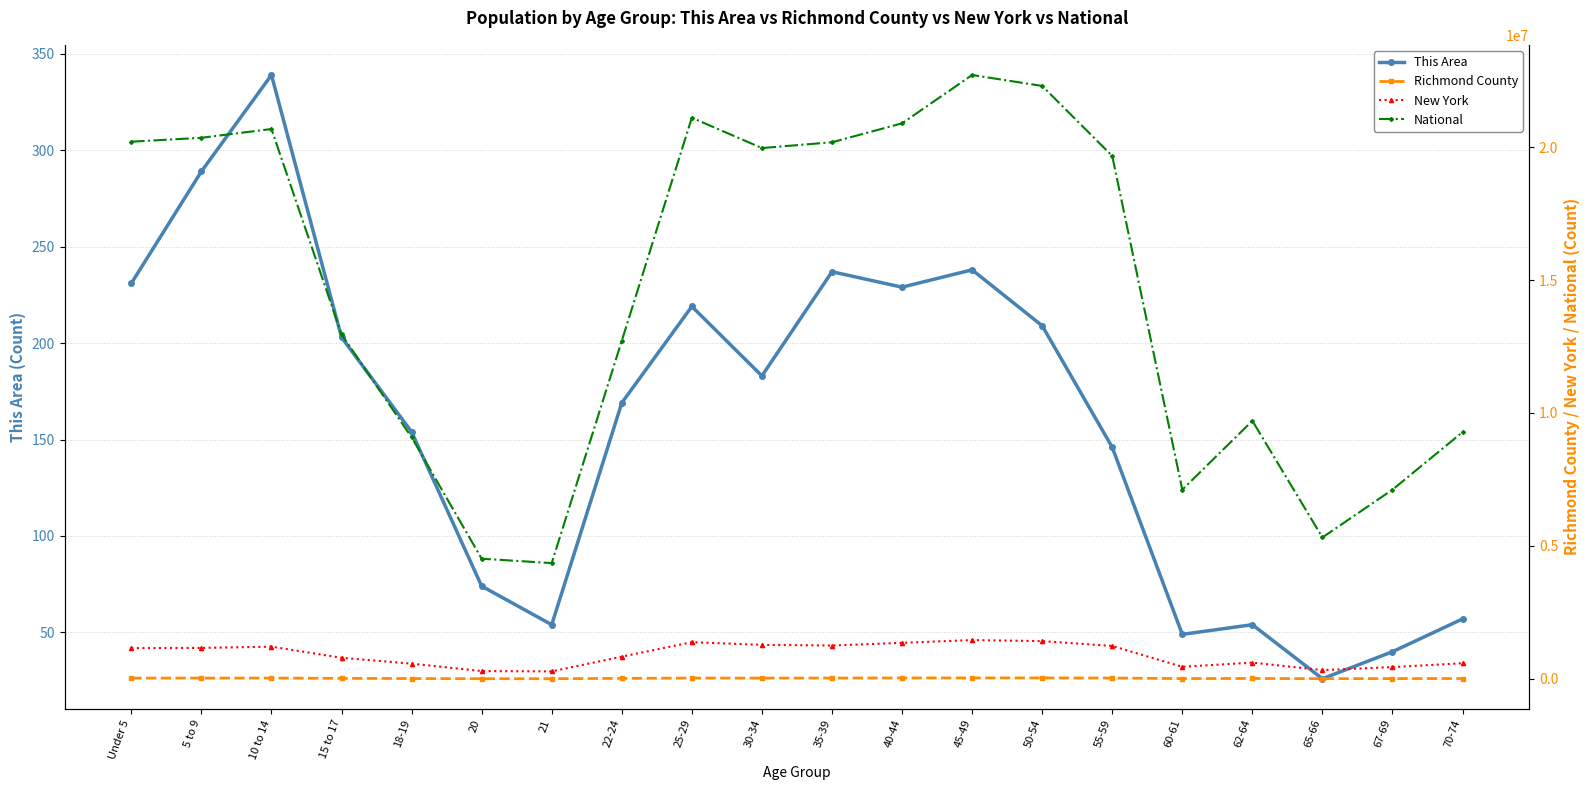

True or false: New York has a value of 572582 at 18-19.

True